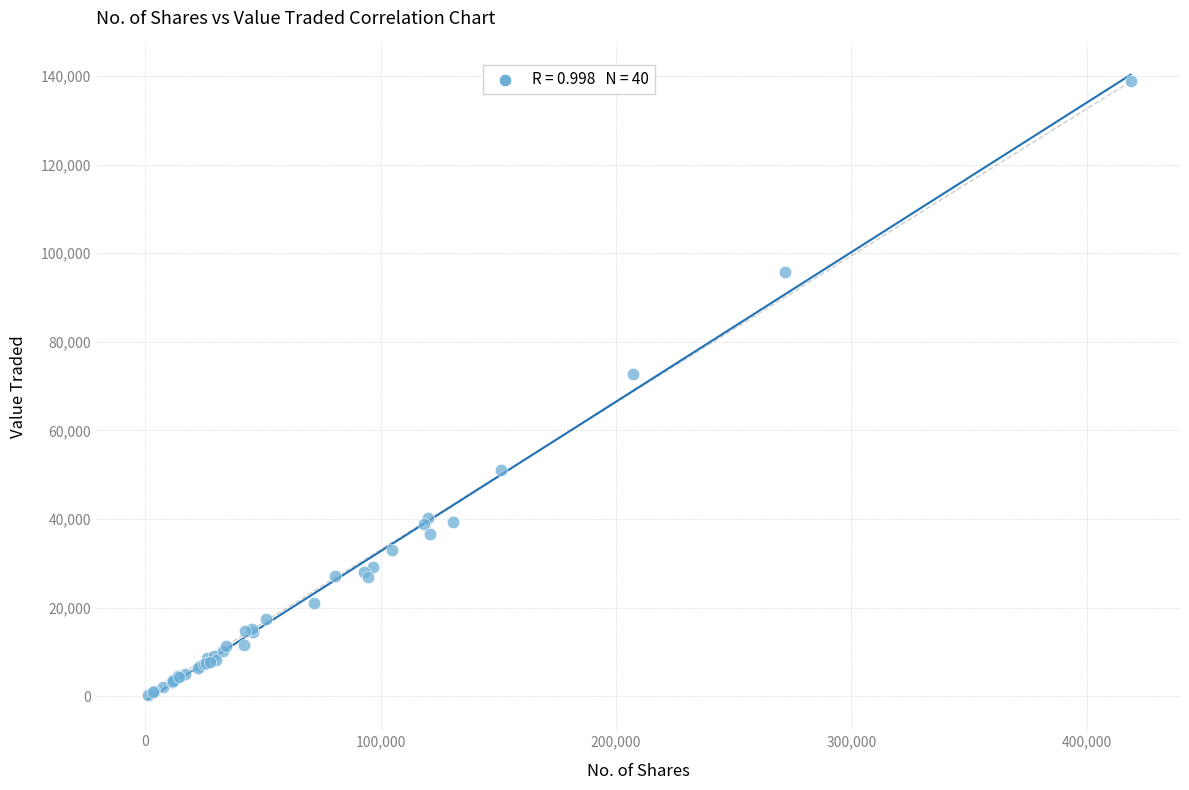

What Y value in the scatter plot is closest to 69574?

72750